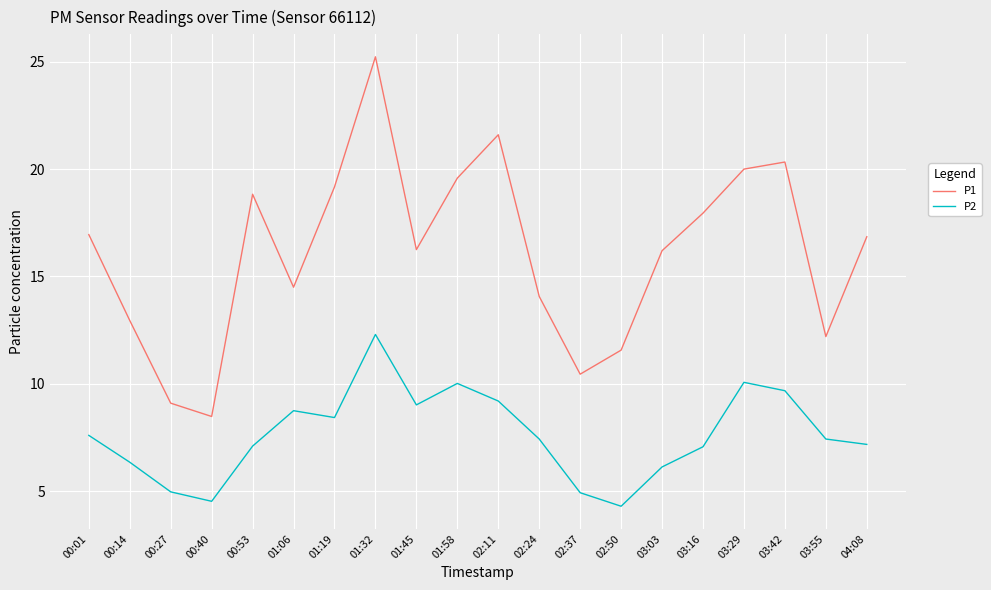

Where is the first local maximum for P1?

00:53